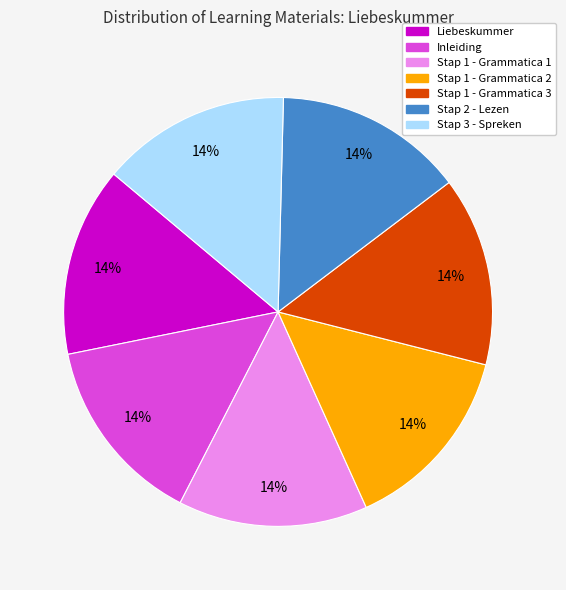

Is there a majority slice in this chart?

No